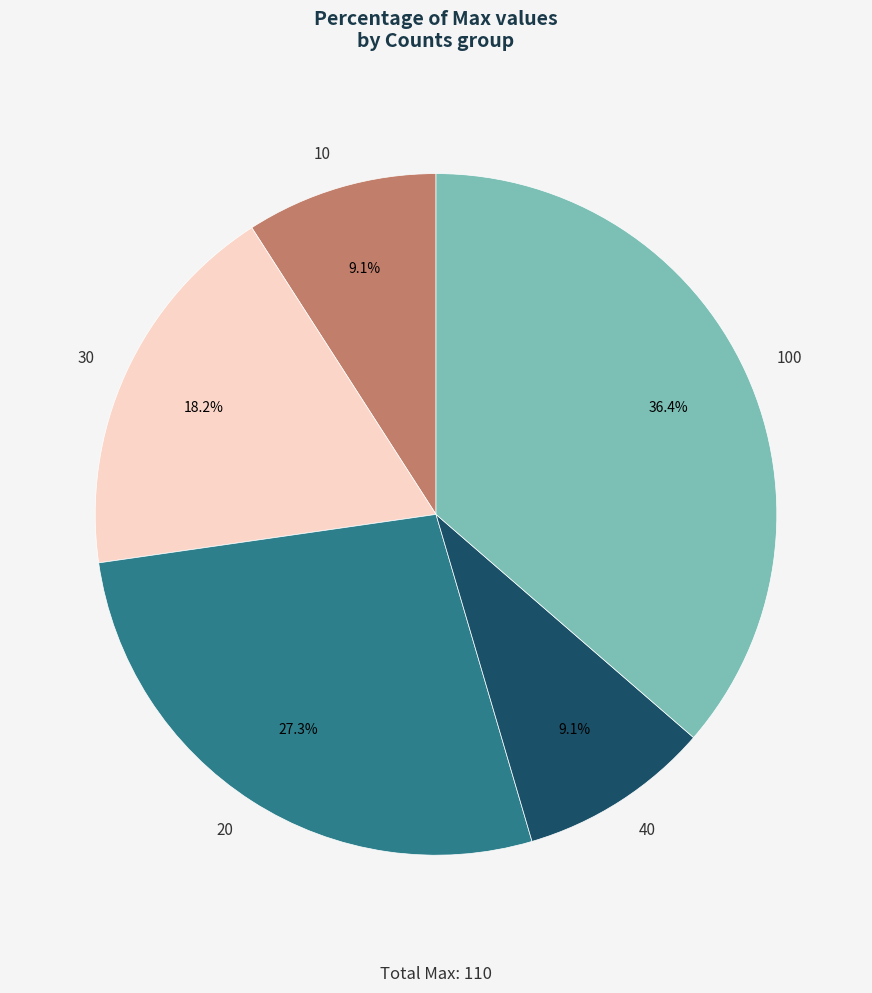

Which slice is the largest?

100